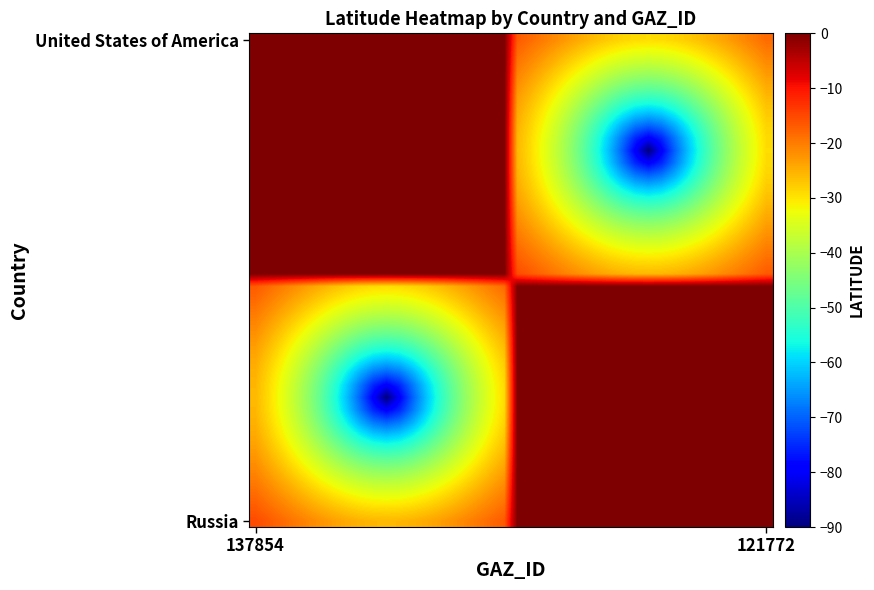

How many distinct data groups are displayed?

40